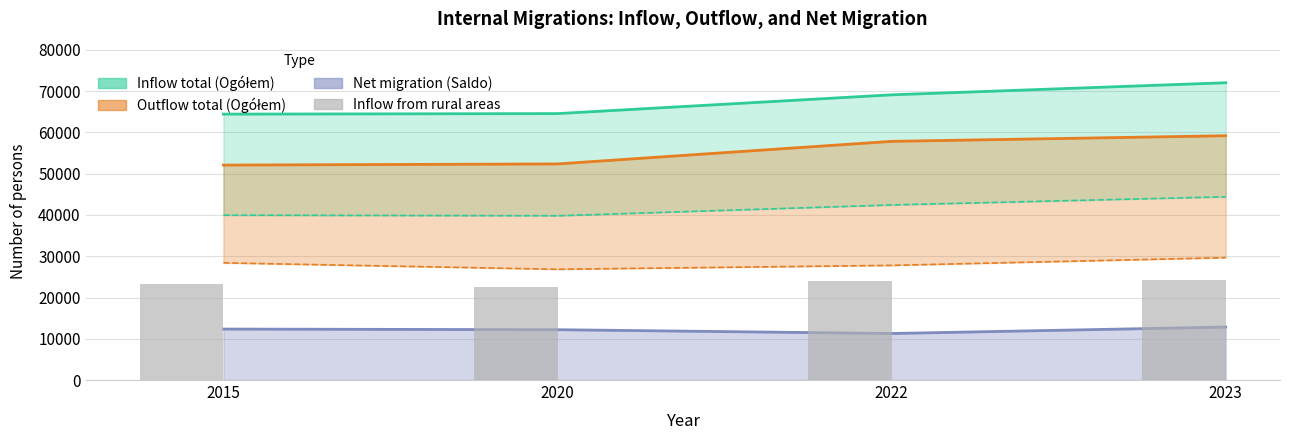

List the labels in order of value, largest first.

2023, 2022, 2015, 2020